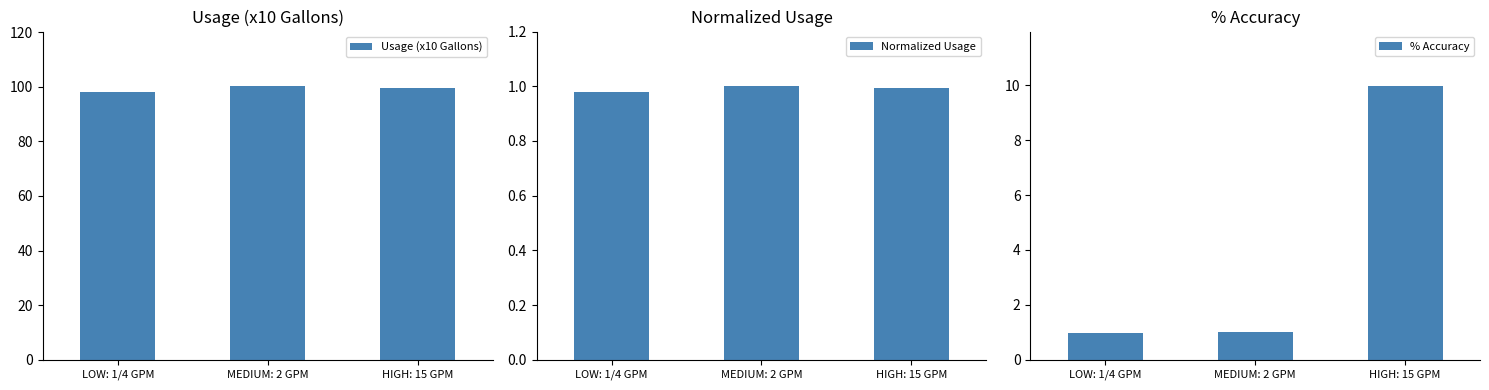

Is it true that Usage (x10 Gallons) equals 100.2 at MEDIUM: 2 GPM?

True